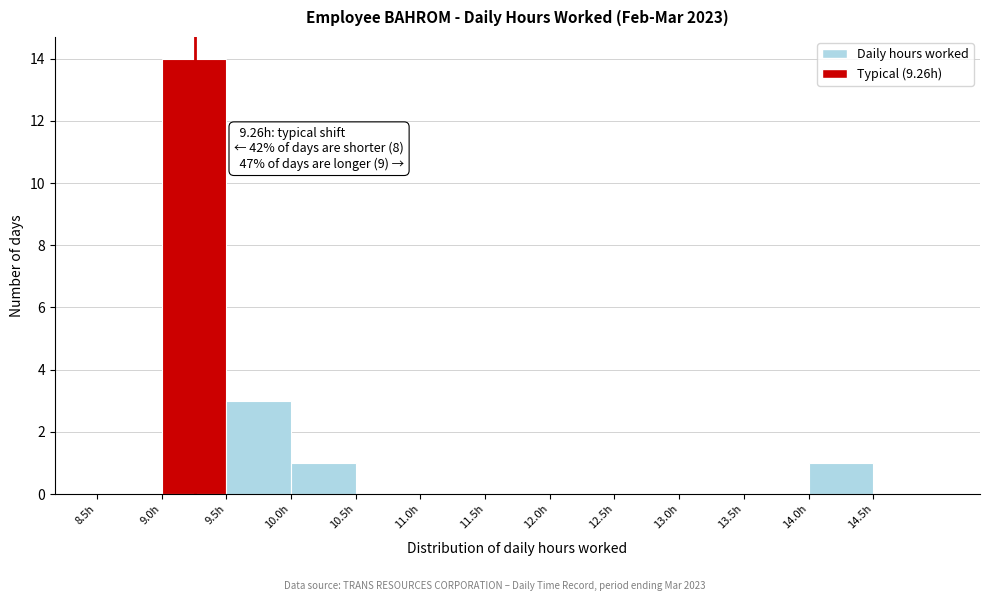

Over which range of the x-axis is the bar tallest?

9.0 to 9.5